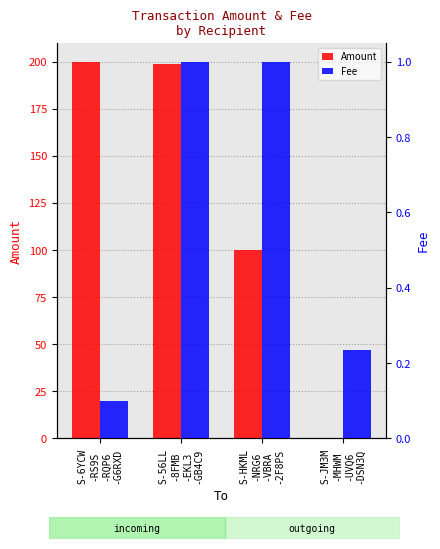

Count the number of categories in the chart.

4